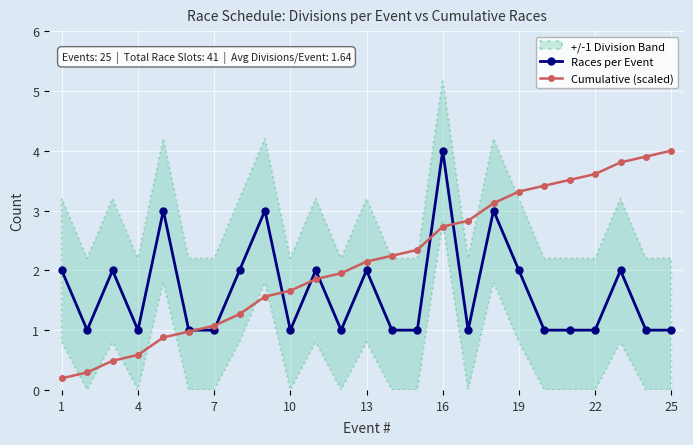

The value of Cumulative (scaled) at 13 is 1.5. True or false?

False